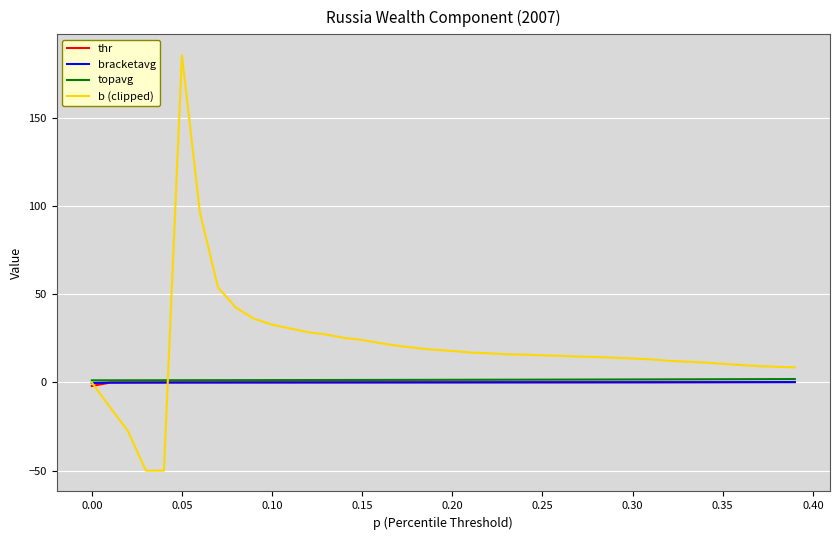

Which series has the largest range (max minus min)?

b (clipped)